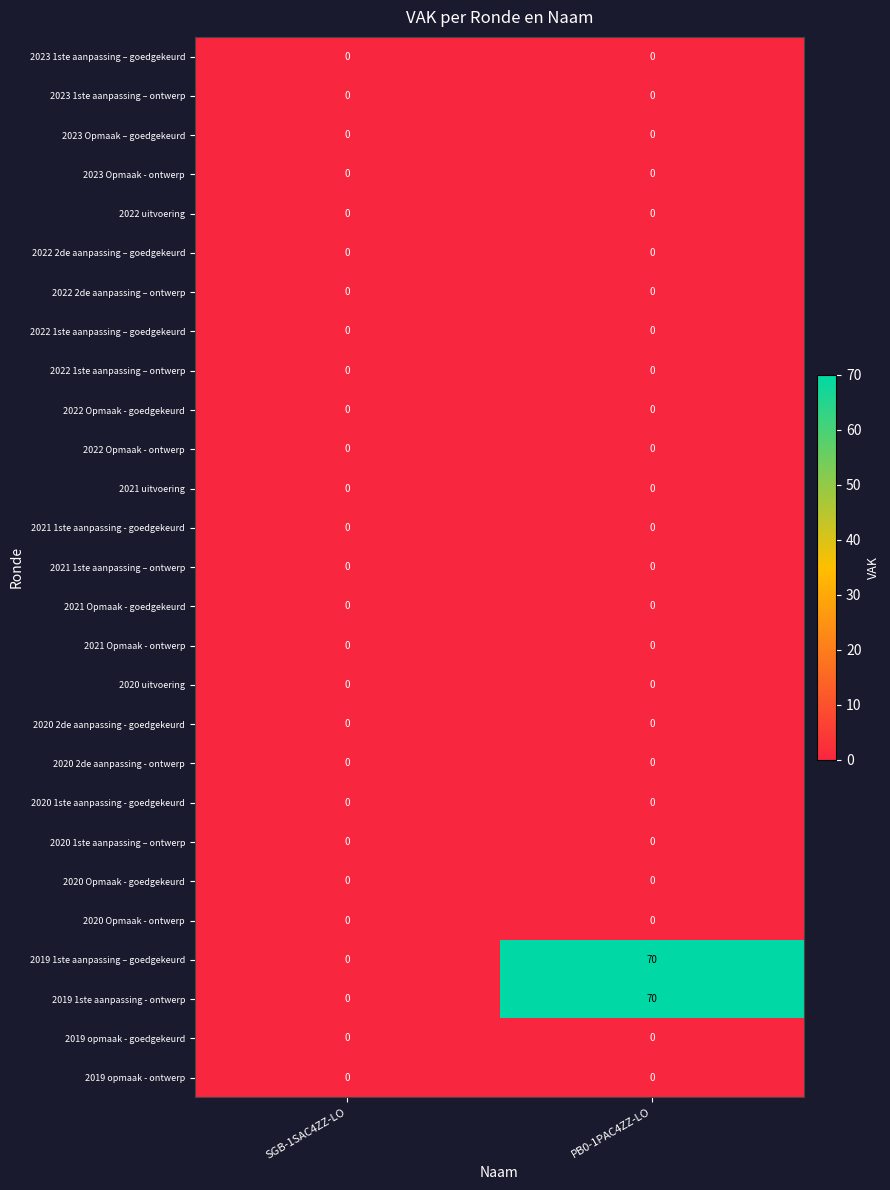

What is the sum of the 2019 1ste aanpassing – goedgekeurd values at PB0-1PAC4ZZ-LO and SGB-1SAC4ZZ-LO?

70